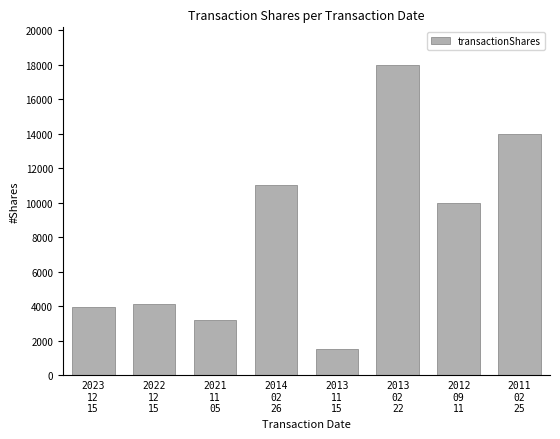

Between 2013
11
15 and 2012
09
11, which is larger?

2012
09
11